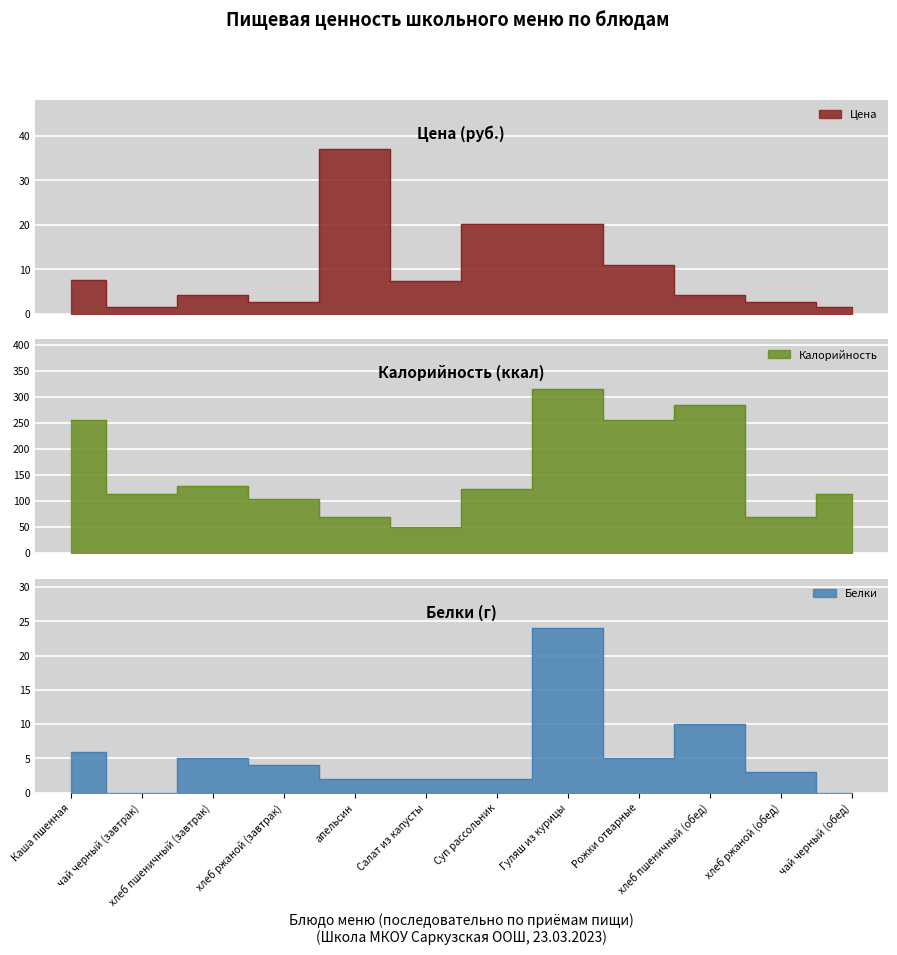

At Рожки отварные, list the series in order from smallest to largest.

Белки, Цена, Калорийность